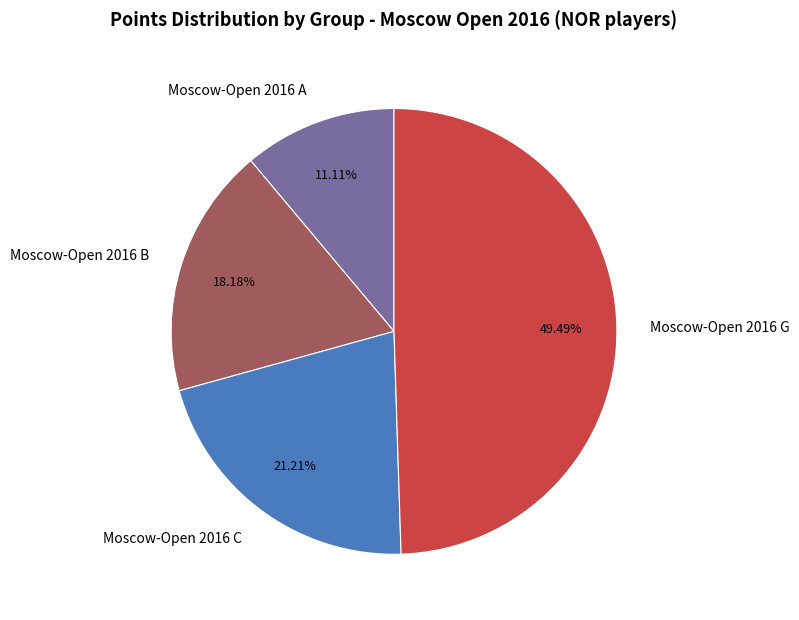

To the nearest percent, what is the difference between the Moscow-Open 2016 G and Moscow-Open 2016 C slice percentages?

28%